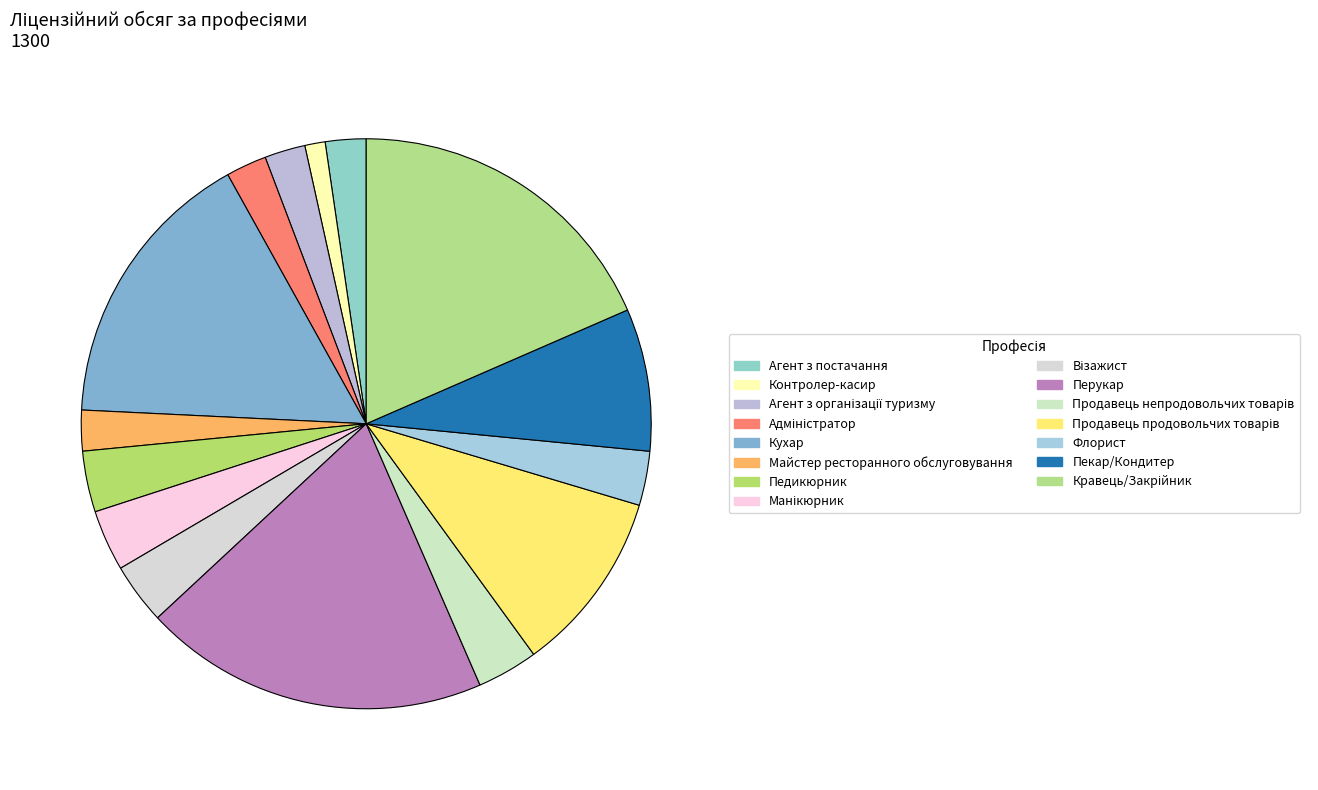

What is the ratio of the value at Продавець непродовольчих товарів to the value at Кухар?

0.2